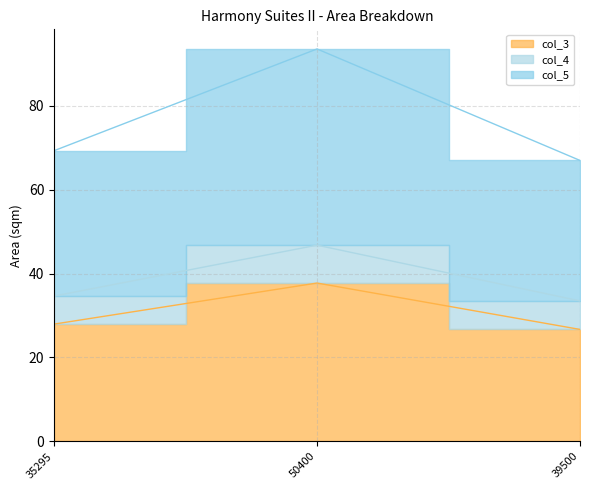

Is it true that col_5 equals 93.6 at 50400?

True